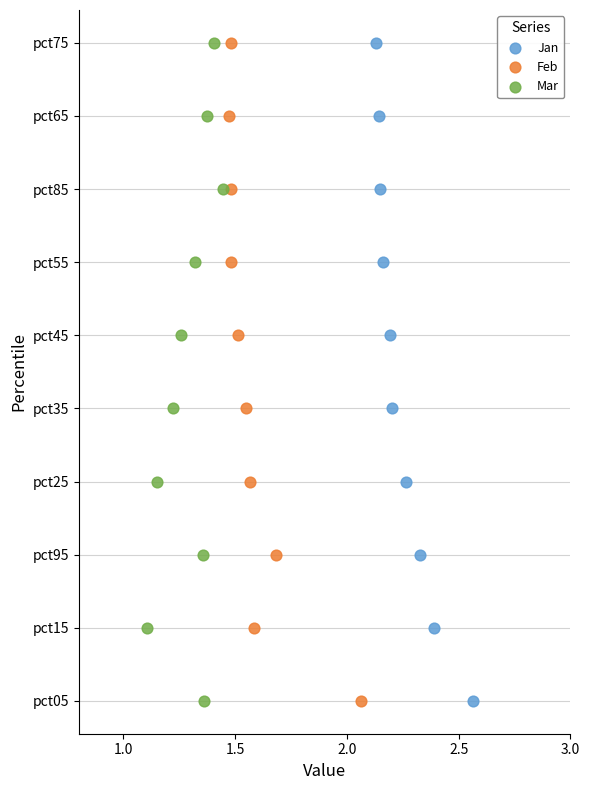

What are all the series names shown in the legend?

Jan, Feb, Mar